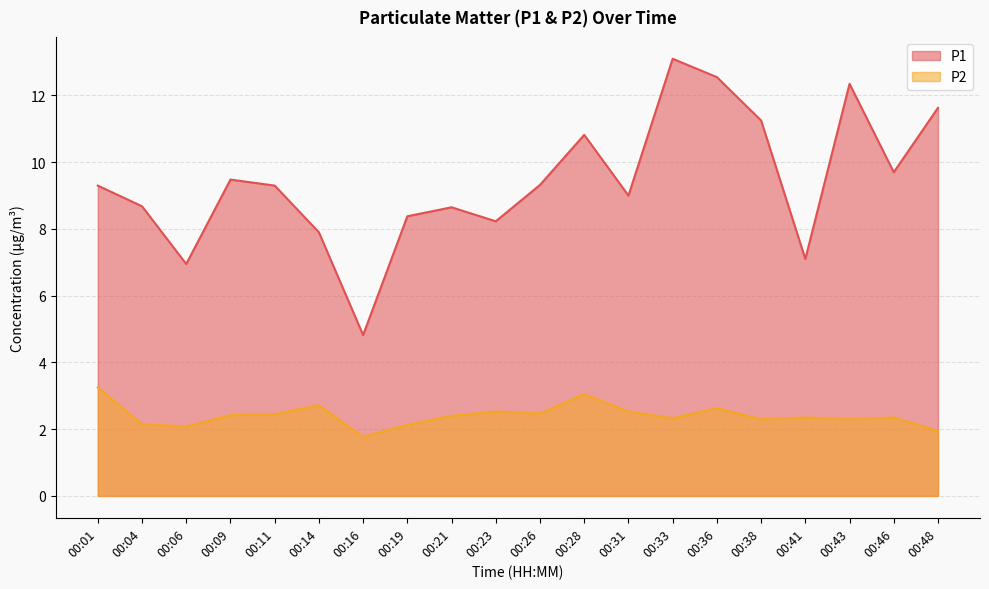

What is the difference between the highest and lowest values at 00:16?

3.1